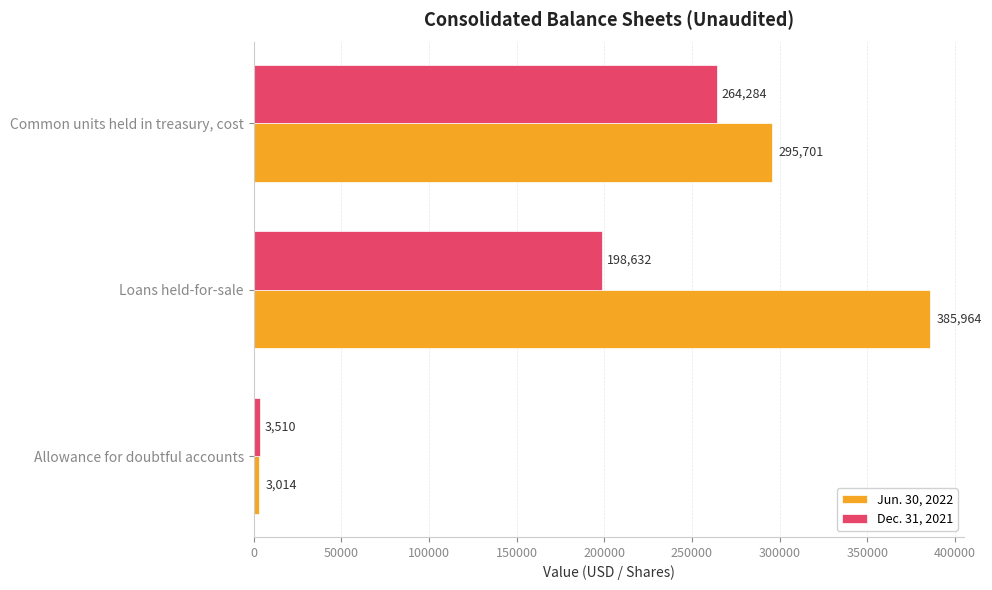

What is the average value of the Jun. 30, 2022 series?

228226